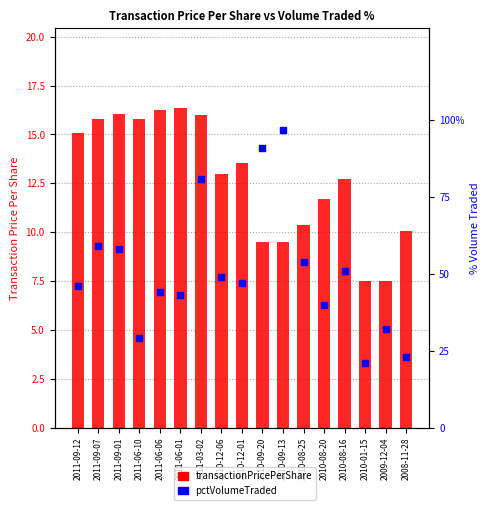

Which series contains the highest Y value?

pctVolumeTraded